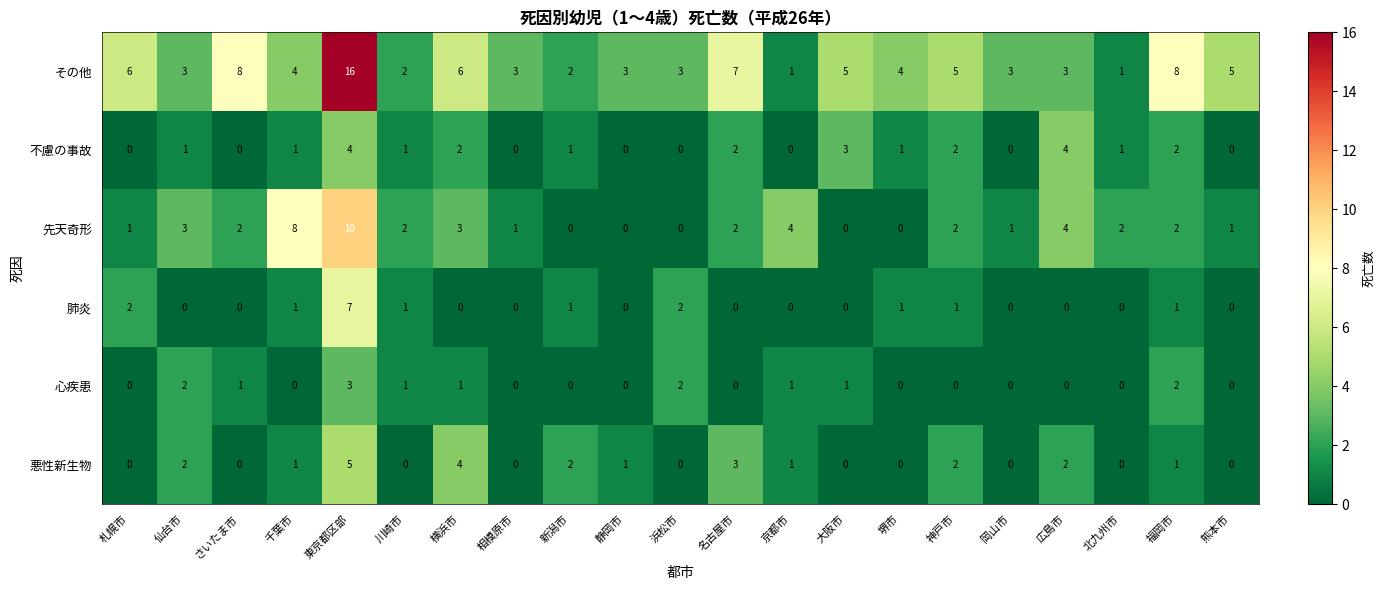

How many distinct data groups are displayed?

6